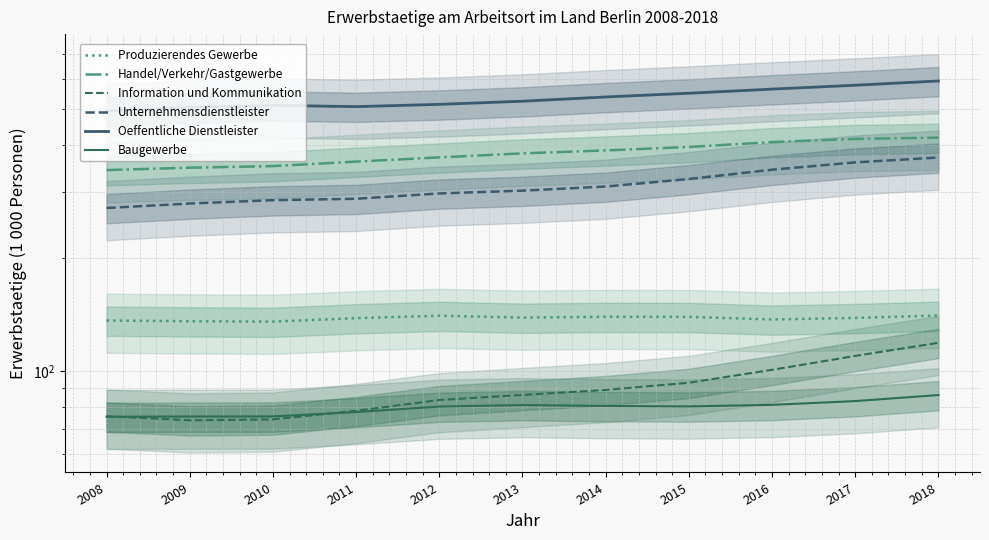

Which series has the widest spread of values?

Oeffentliche Dienstleister